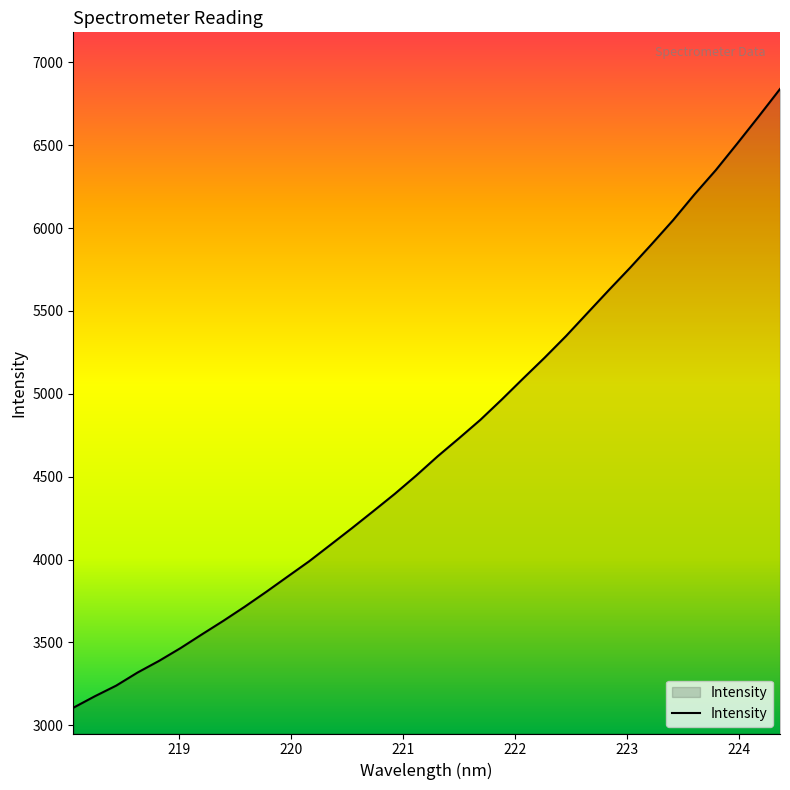

What is the greatest value displayed?

6839.1